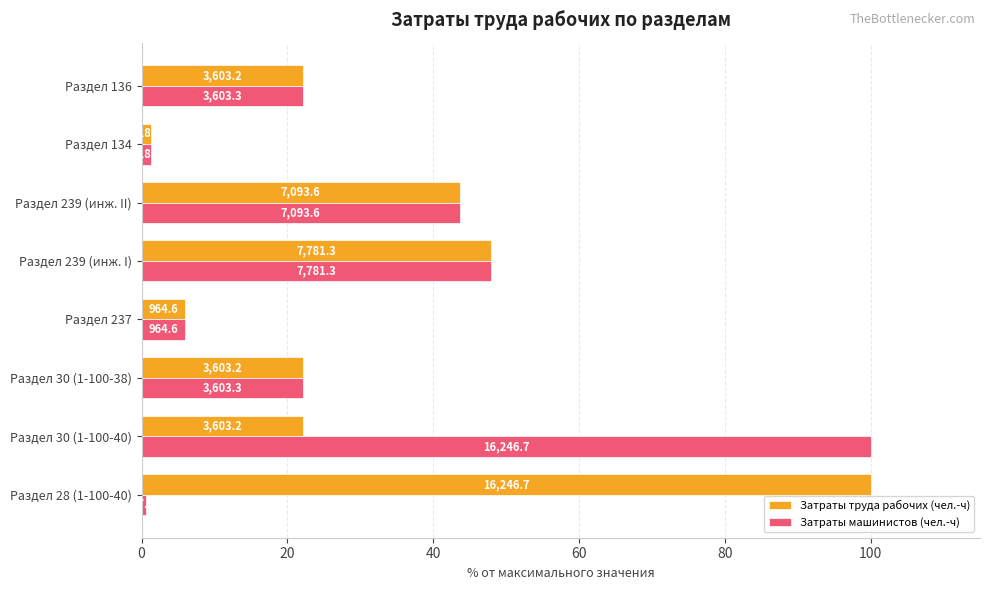

List the series in order of their peak value, lowest first.

Затраты машинистов (чел.-ч), Затраты труда рабочих (чел.-ч)